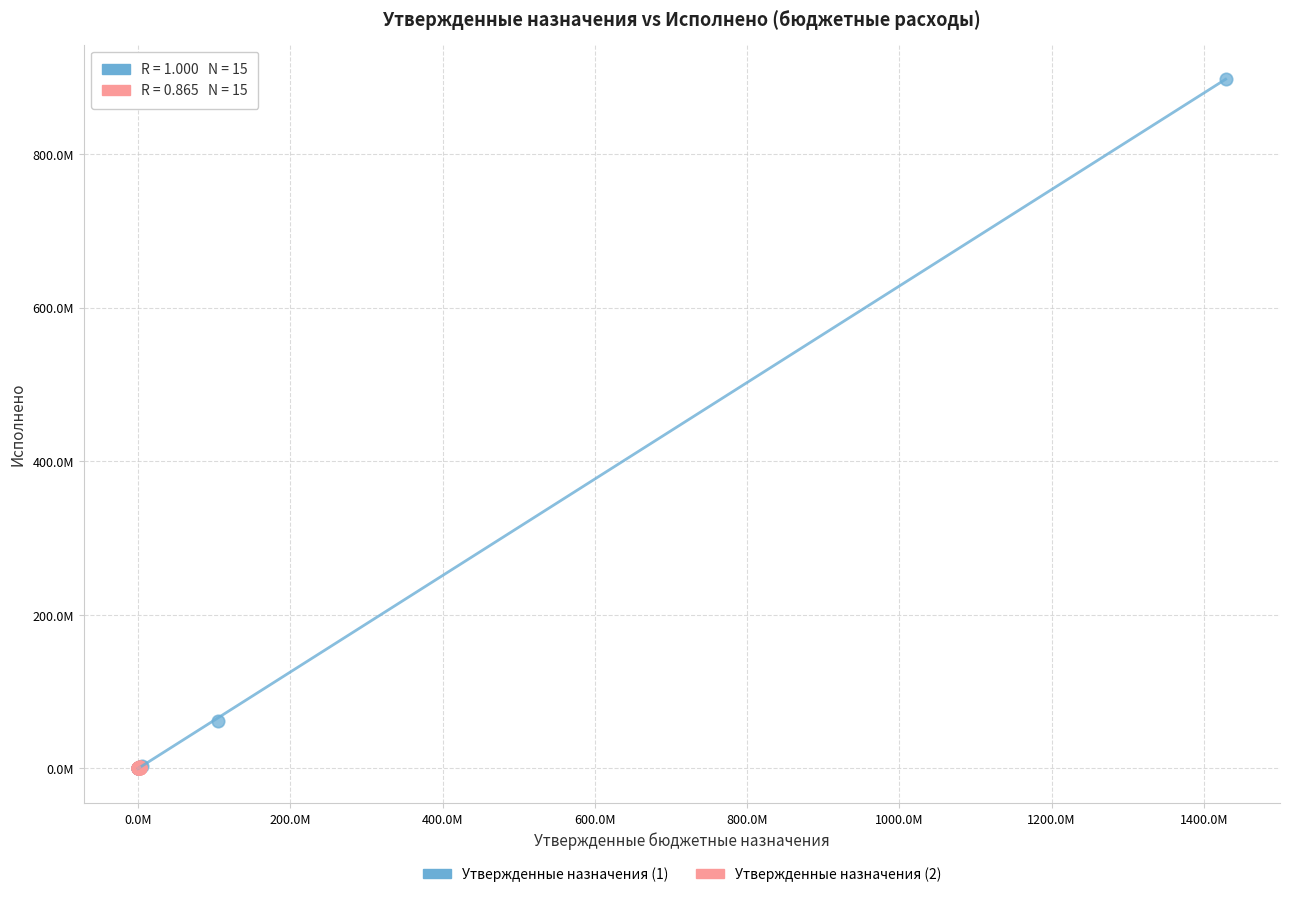

What are all the series names shown in the legend?

Утвержденные назначения (1), Утвержденные назначения (2)